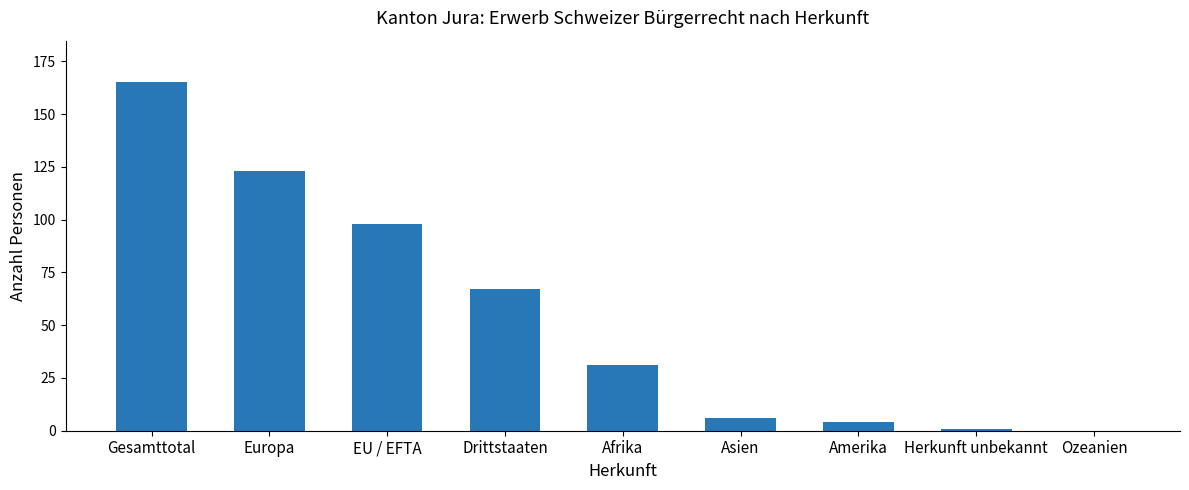

Count the number of categories in the chart.

9